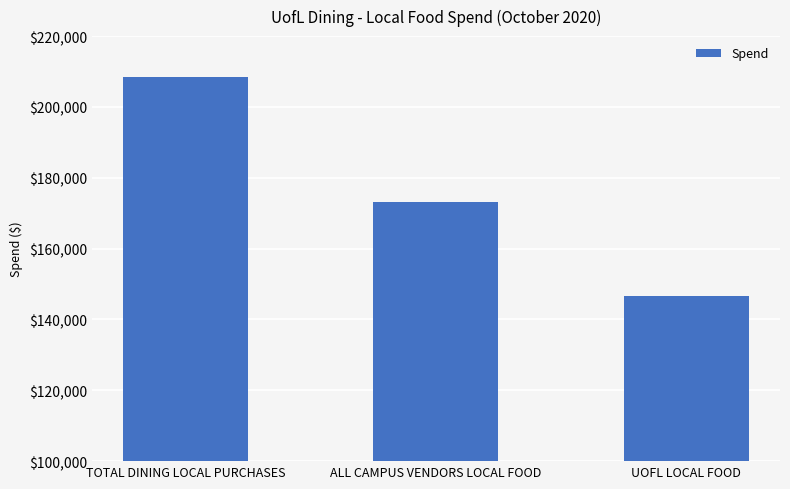

At which label is the value closest to 177533?

ALL CAMPUS VENDORS LOCAL FOOD